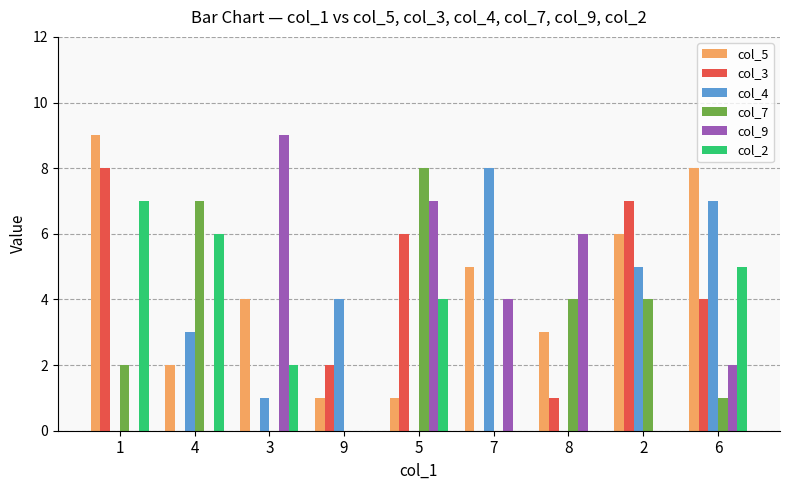

Reading left to right, what are all the values shown in this chart?

col_5: 1=9	4=2	3=4	9=1	5=1	7=5	8=3	2=6	6=8
col_3: 1=8	4=0	3=0	9=2	5=6	7=0	8=1	2=7	6=4
col_4: 1=0	4=3	3=1	9=4	5=0	7=8	8=0	2=5	6=7
col_7: 1=2	4=7	3=0	9=0	5=8	7=0	8=4	2=4	6=1
col_9: 1=0	4=0	3=9	9=0	5=7	7=4	8=6	2=0	6=2
col_2: 1=7	4=6	3=2	9=0	5=4	7=0	8=0	2=0	6=5